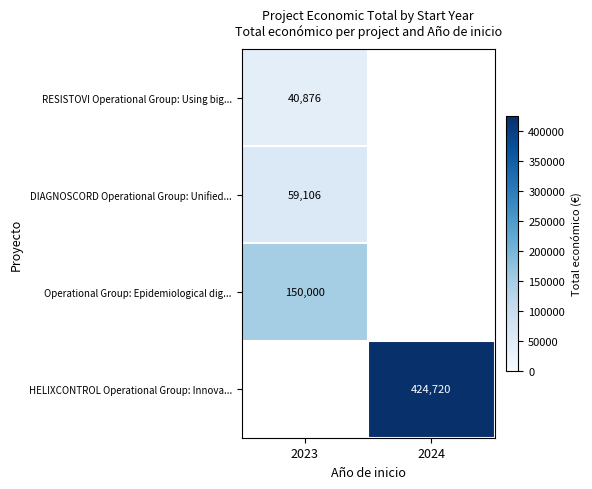

Is the value of RESISTOVI Operational Group: Using big... at 2023 greater than the value of HELIXCONTROL Operational Group: Innova... at 2024?

No